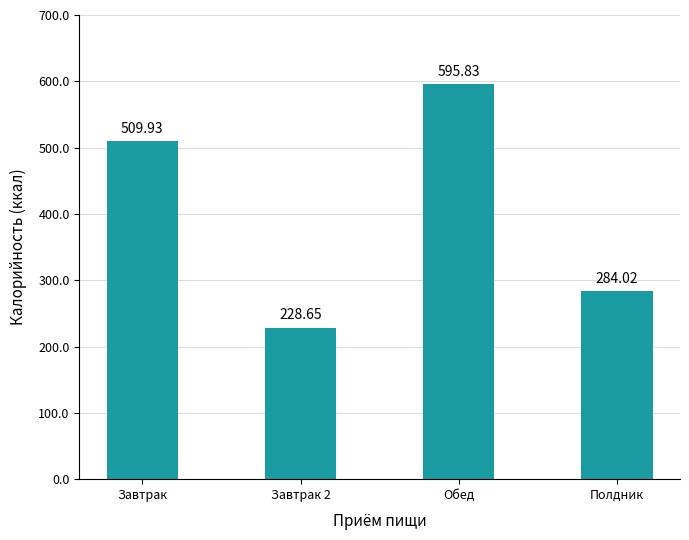

Approximately how many times larger is the value at Обед compared to Полдник?

2.1